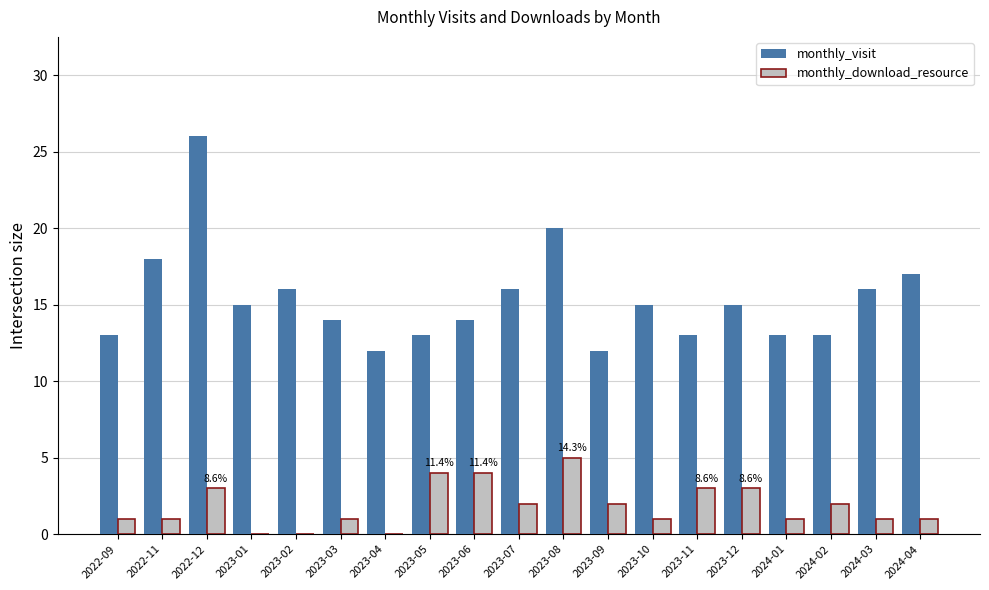

Which series changed the most between 2022-12 and 2023-11?

monthly_visit